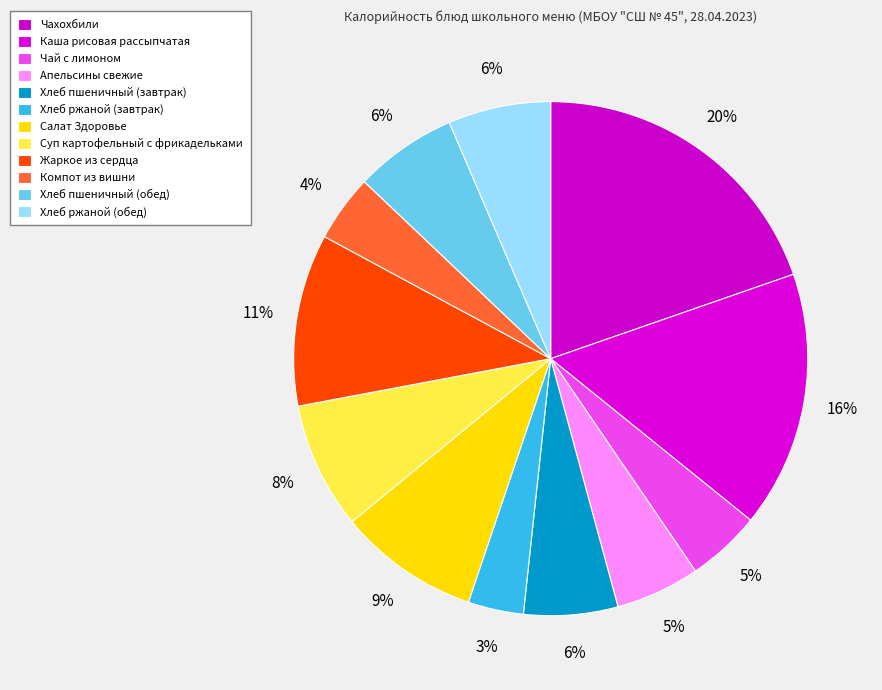

The Суп картофельный с фрикадельками slice represents 19% of the pie. True or false?

False